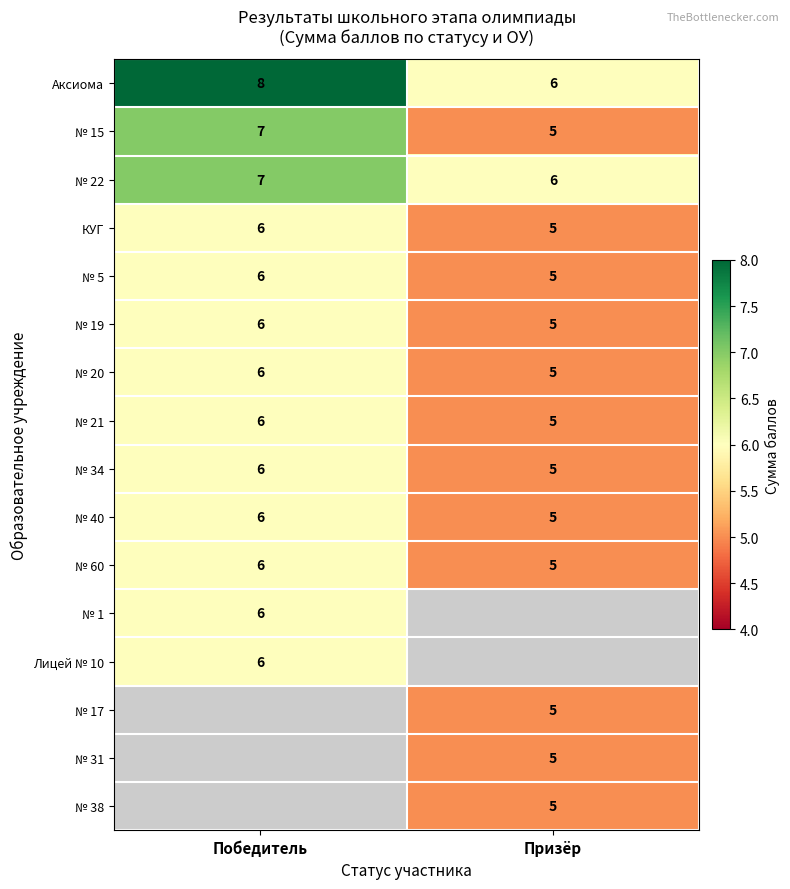

Is the value of № 38 at Призёр greater than the value of № 1 at Победитель?

No